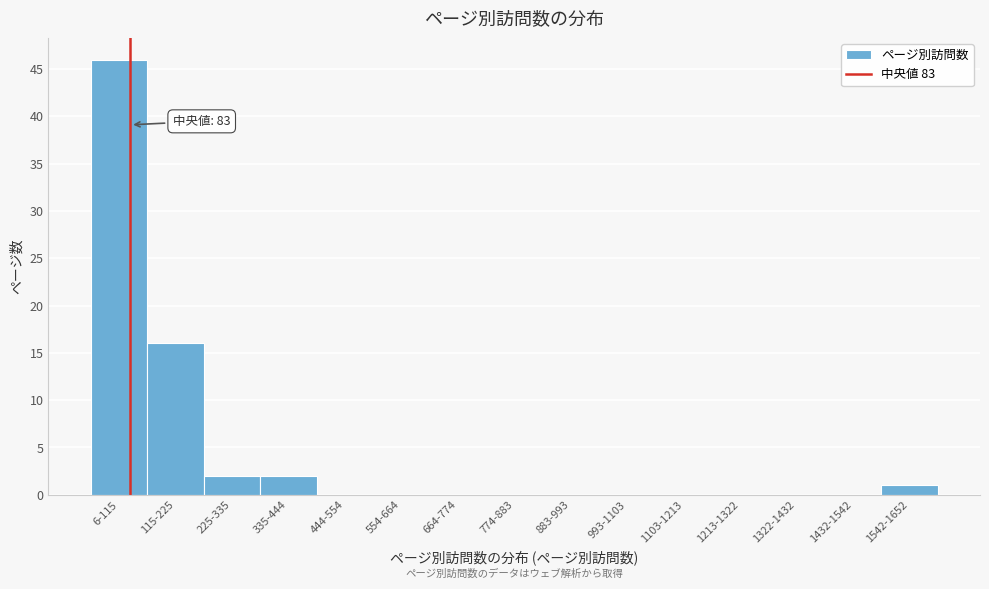

Reading left to right, extract all data points from this chart.

6-115=46	115-225=16	225-335=2	335-444=2	444-554=0	554-664=0	664-774=0	774-883=0	883-993=0	993-1103=0	1103-1213=0	1213-1322=0	1322-1432=0	1432-1542=0	1542-1652=1